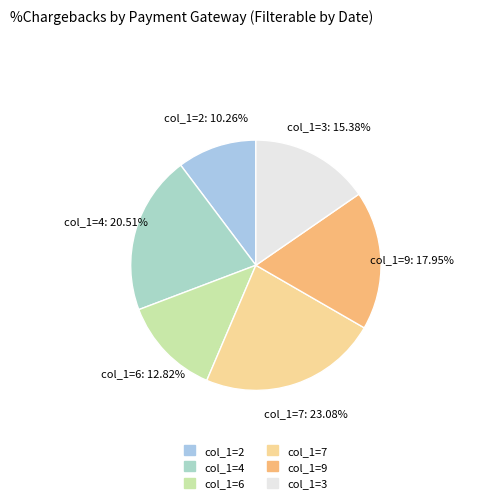

Which has a higher value, col_1=2 or col_1=4?

col_1=4